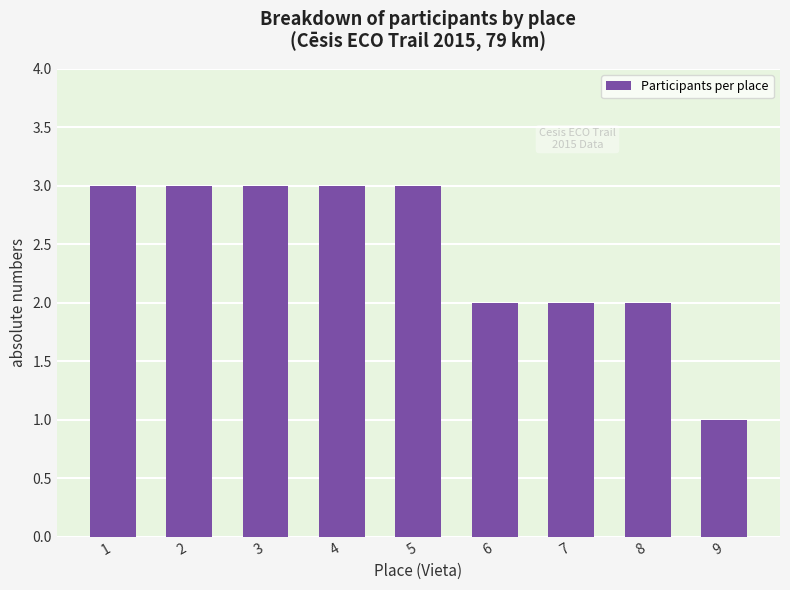

What is the value of the 4th bar from the left?

3